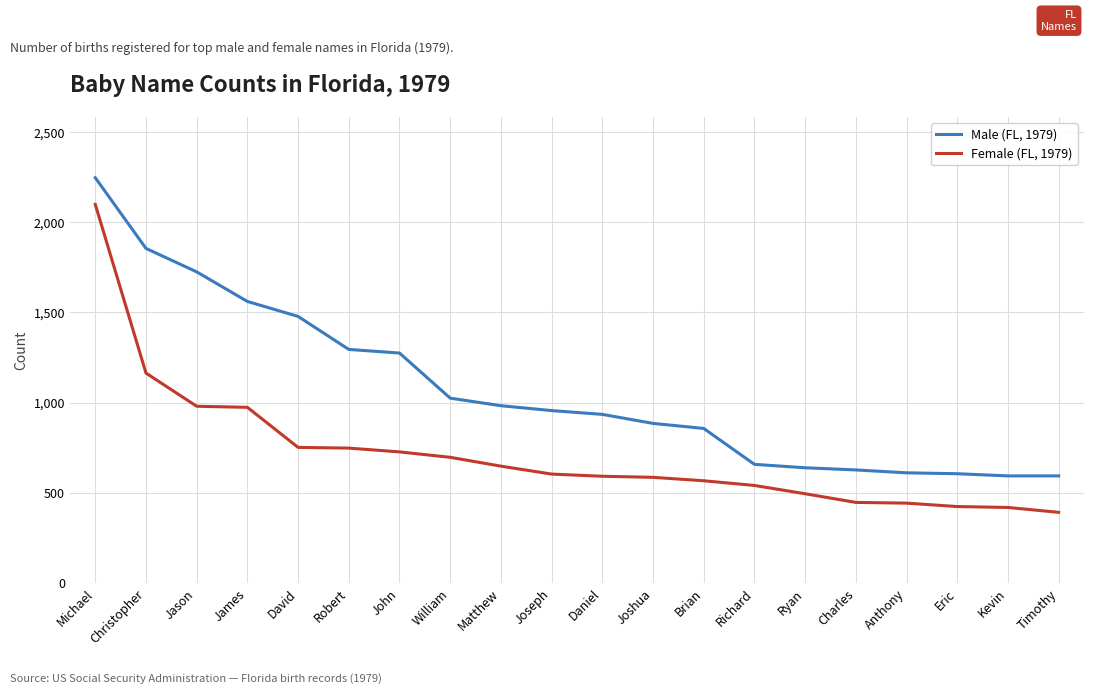

Rank the series by their maximum value, from highest to lowest.

Male (FL, 1979), Female (FL, 1979)